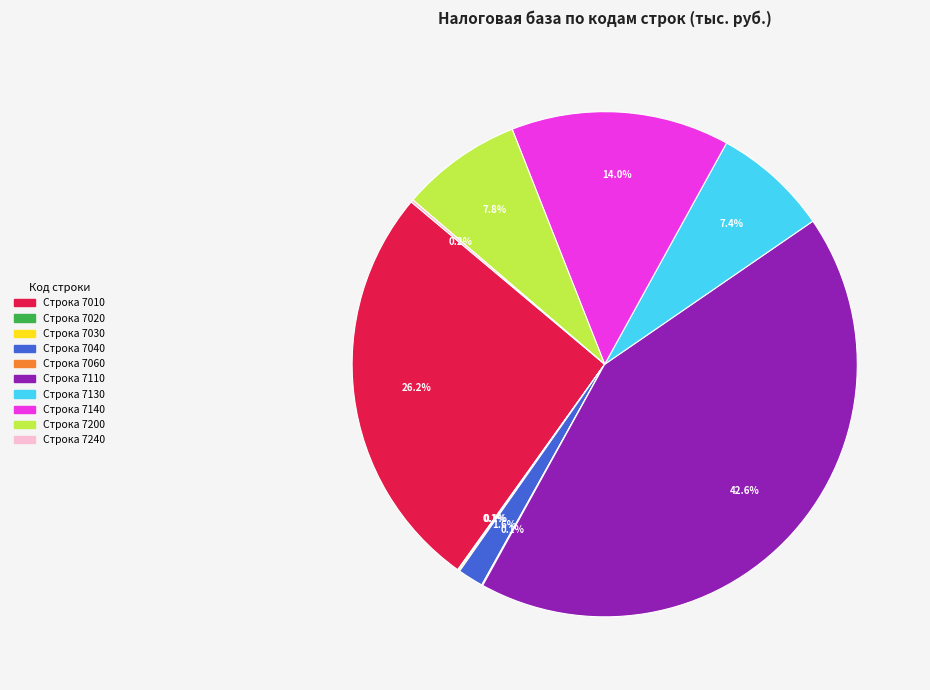

Is there a majority slice in this chart?

No